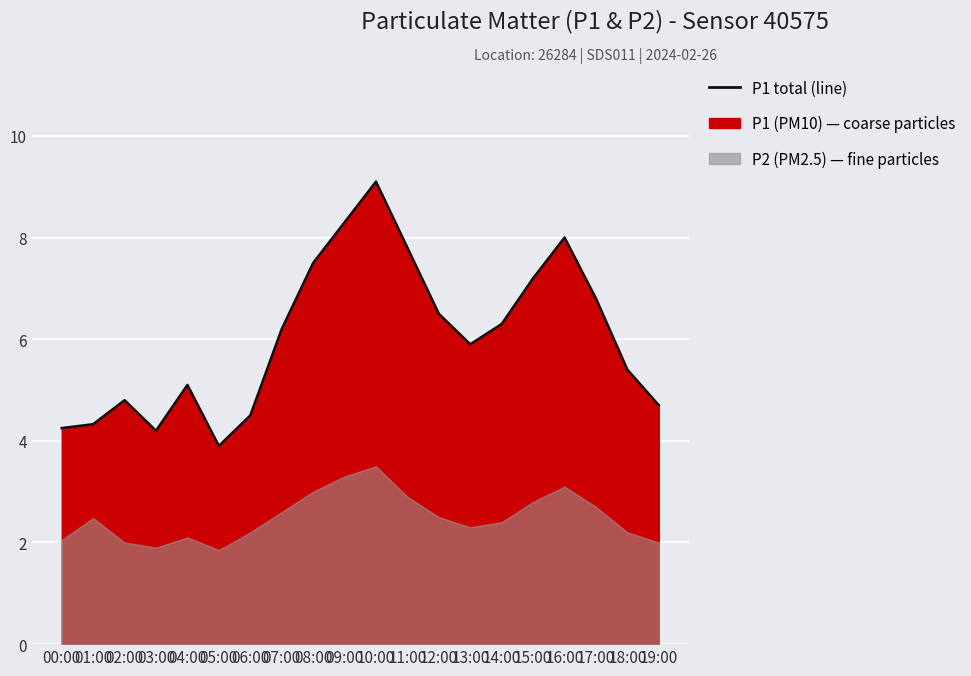

How many points are lower than both their immediate neighbors (excluding endpoints)?

3